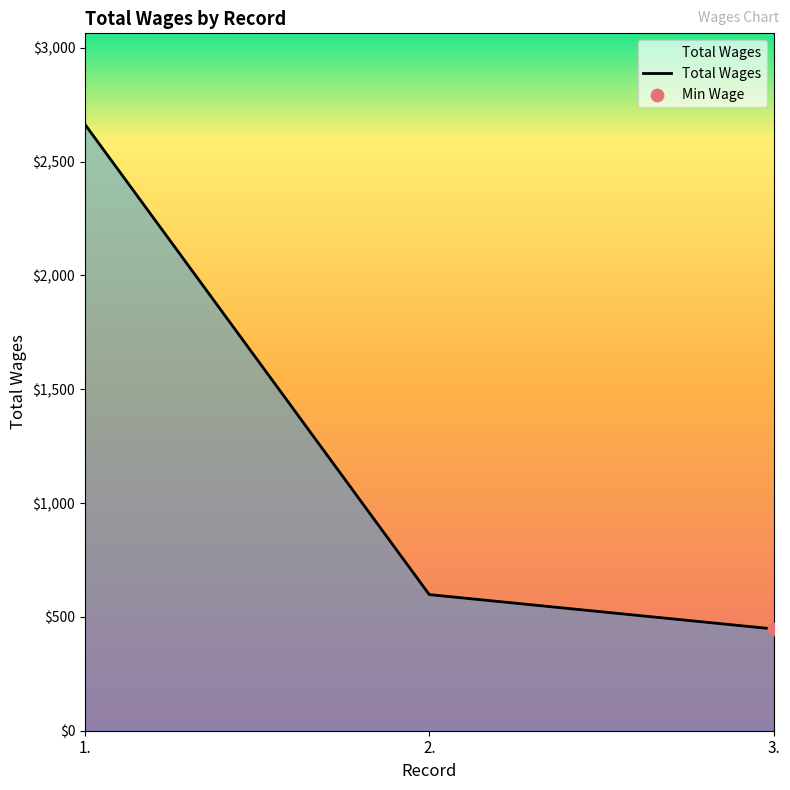

What is the ratio of the value at 1. to the value at 2.?

4.5